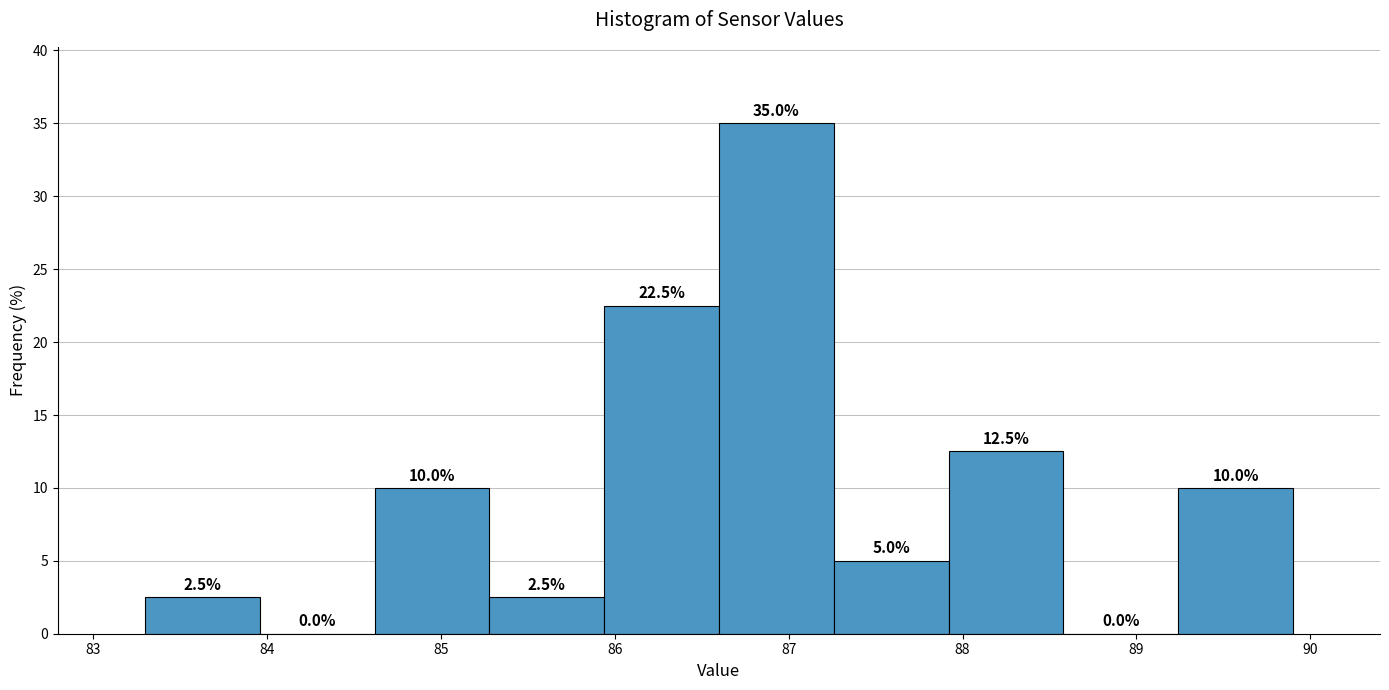

How tall is the bar that spans 86.60 to 87.26 on the x-axis? The bar edges are not printed on the chart, so give them approximately, as read against the axis.

35.0